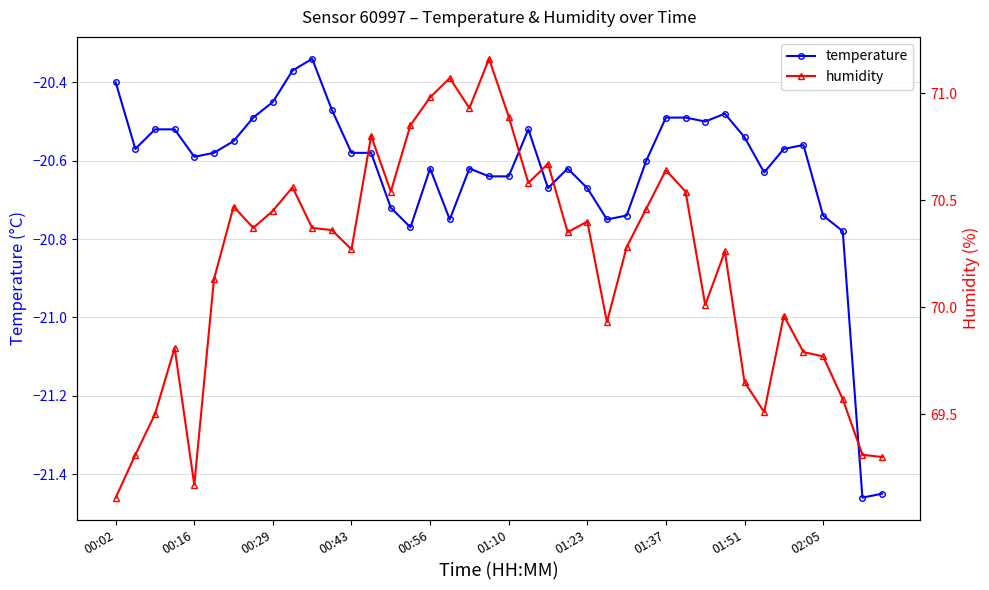

True or false: temperature and humidity intersect in this chart.

False